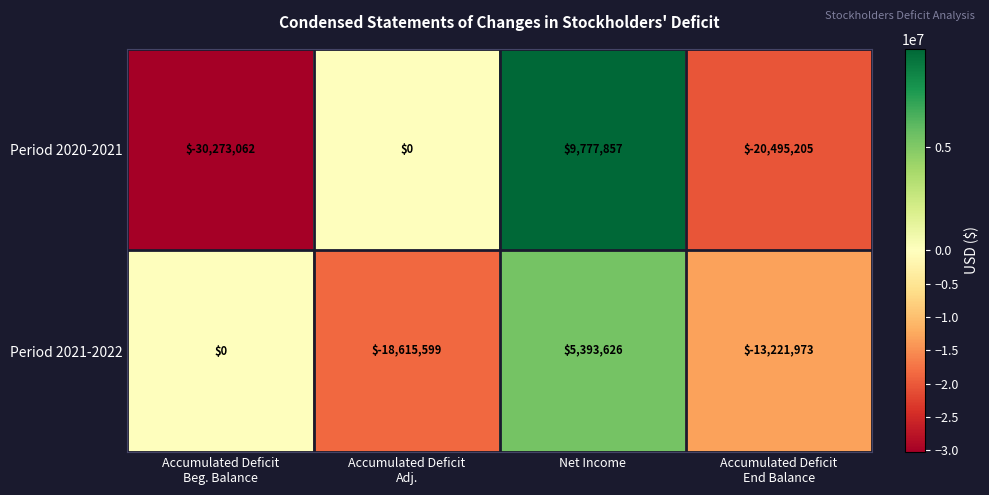

Is it true that Period 2021-2022 equals 2030372 at Net Income?

False